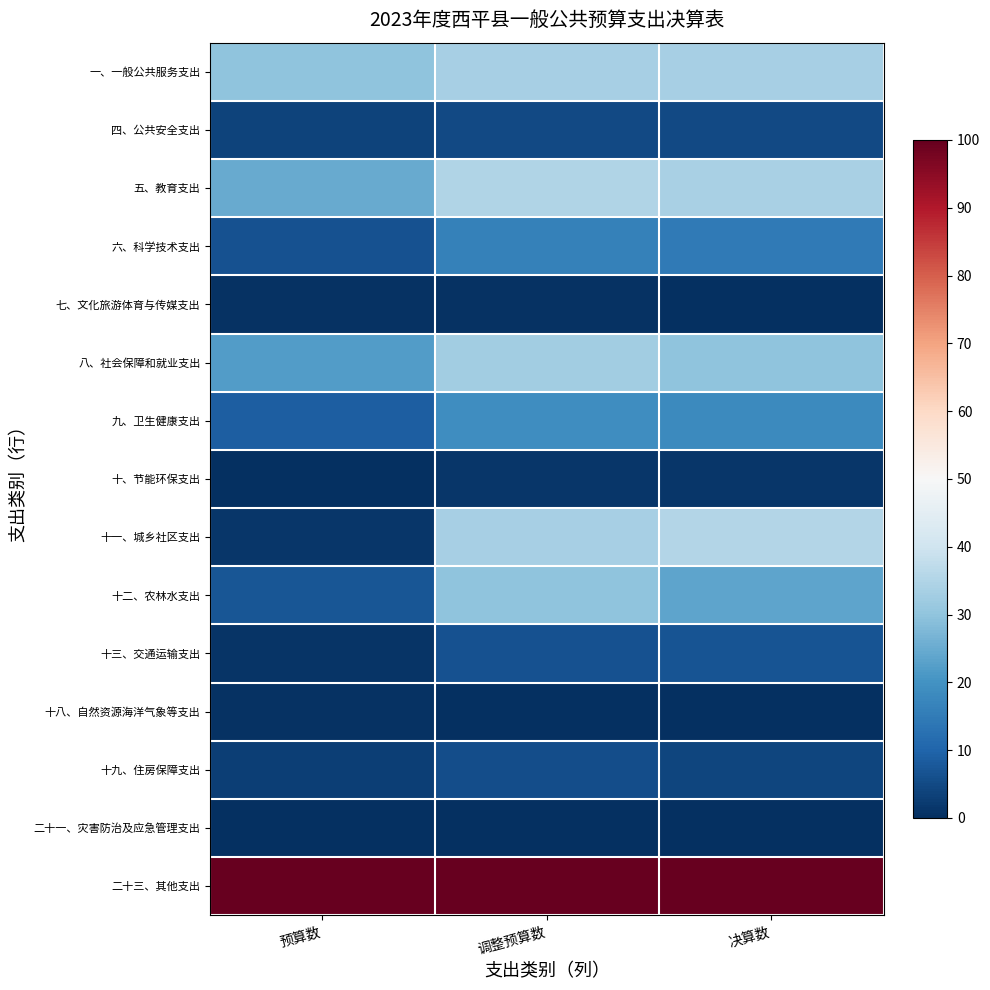

Reading right to left, list all the values displayed in this chart.

一、一般公共服务支出: 决算数=33.5	调整预算数=33.4	预算数=29.8
四、公共安全支出: 决算数=5.0	调整预算数=4.7	预算数=3.8
五、教育支出: 决算数=33.9	调整预算数=35.1	预算数=25.0
六、科学技术支出: 决算数=14.5	调整预算数=16.2	预算数=6.6
七、文化旅游体育与传媒支出: 决算数=0.2	调整预算数=0.6	预算数=0.6
八、社会保障和就业支出: 决算数=29.8	调整预算数=32.6	预算数=21.9
九、卫生健康支出: 决算数=18.4	调整预算数=18.8	预算数=8.6
十、节能环保支出: 决算数=1.4	调整预算数=1.4	预算数=0.0
十一、城乡社区支出: 决算数=35.4	调整预算数=33.5	预算数=1.4
十二、农林水支出: 决算数=23.8	调整预算数=29.7	预算数=7.3
十三、交通运输支出: 决算数=6.9	调整预算数=6.5	预算数=0.8
十八、自然资源海洋气象等支出: 决算数=0.0	调整预算数=0.0	预算数=0.6
十九、住房保障支出: 决算数=4.2	调整预算数=5.8	预算数=3.0
二十一、灾害防治及应急管理支出: 决算数=0.4	调整预算数=0.2	预算数=0.2
二十三、其他支出: 决算数=100.0	调整预算数=100.0	预算数=100.0